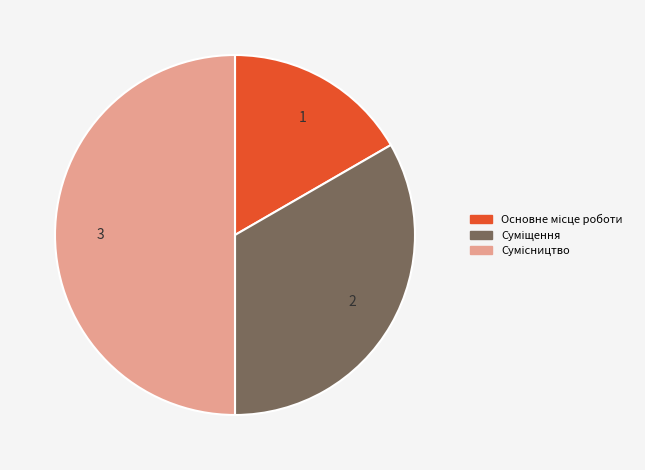

Count the number of slices in the pie.

3